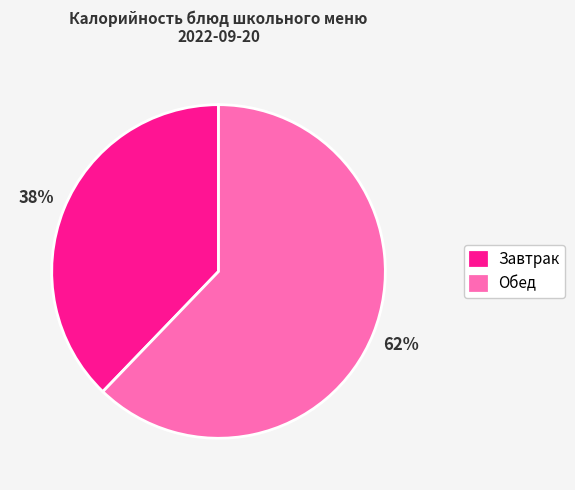

Which has a higher value, Завтрак or Обед?

Обед